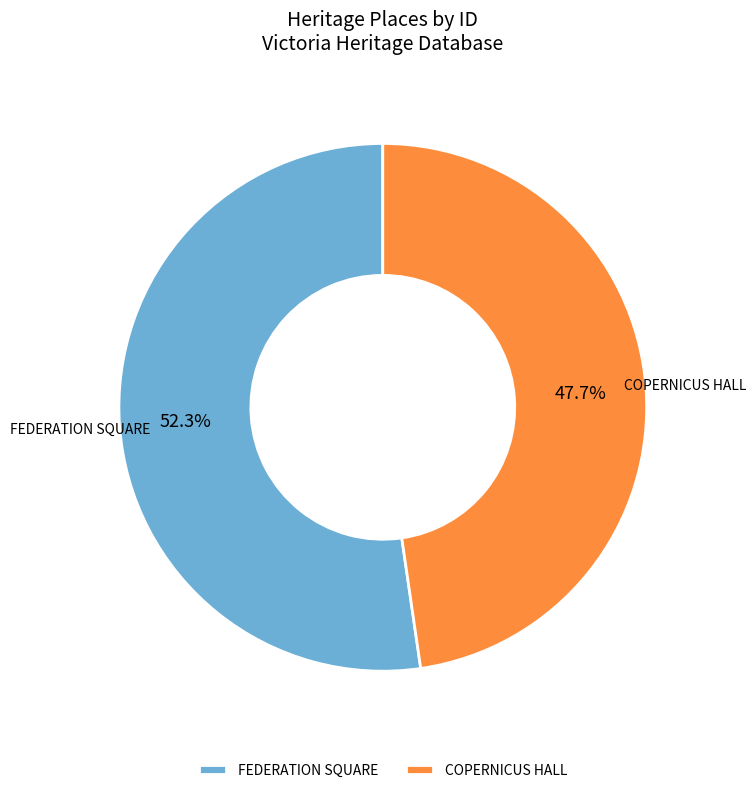

How many segments does this pie chart have?

2